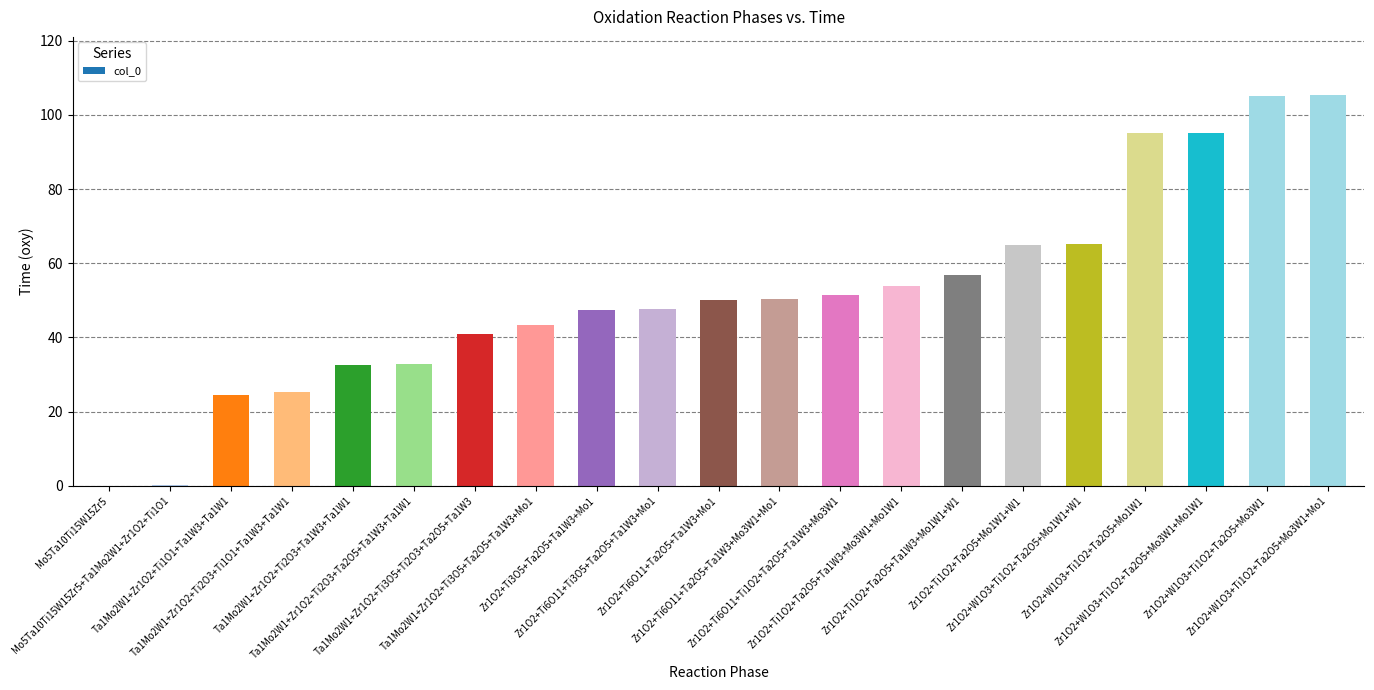

Count the number of data series in this chart.

1